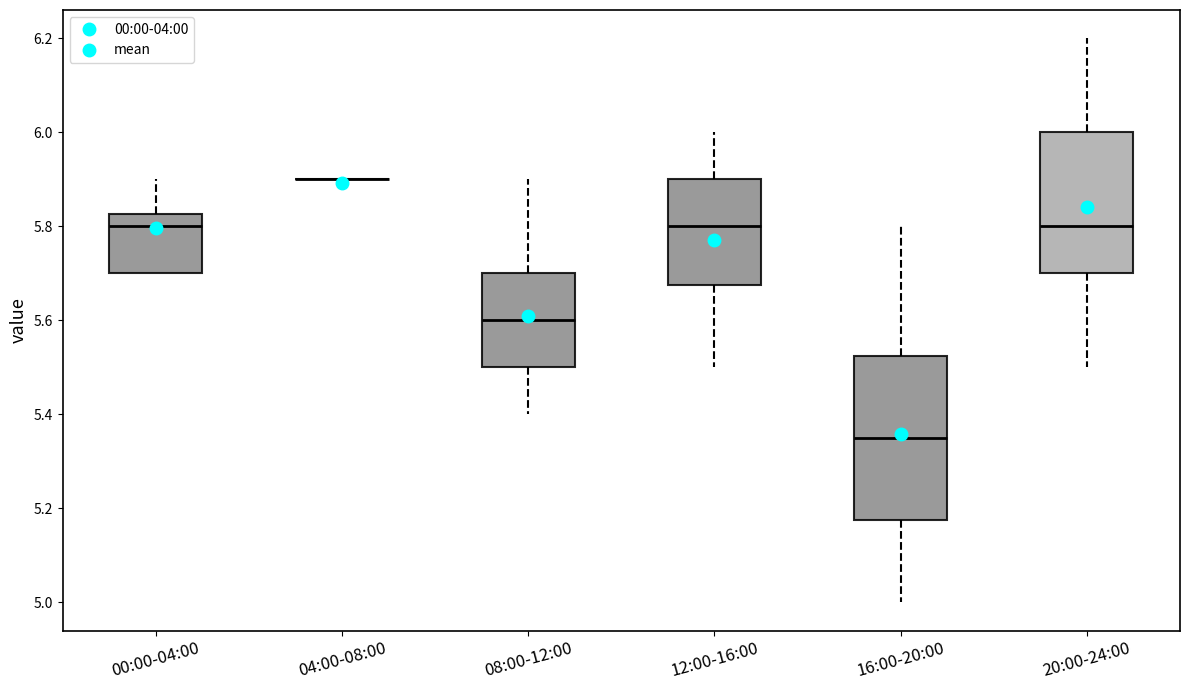

Reading left to right, transcribe this box plot: for each box, give where its median line is, the range the box spans, and where its two whiskers end, as read against the y-axis. The values are not printed on the chart, so give them approximately, as read against the axis.

00:00-04:00: median 5.80, box 5.70 to 5.82, whiskers 5.70 to 5.90
04:00-08:00: box collapsed to a line at 5.90, whiskers 5.90 to 5.90
08:00-12:00: median 5.60, box 5.50 to 5.70, whiskers 5.40 to 5.90
12:00-16:00: median 5.80, box 5.68 to 5.90, whiskers 5.50 to 6.00
16:00-20:00: median 5.36, box 5.18 to 5.52, whiskers 5.00 to 5.80
20:00-24:00: median 5.80, box 5.70 to 6.00, whiskers 5.50 to 6.20